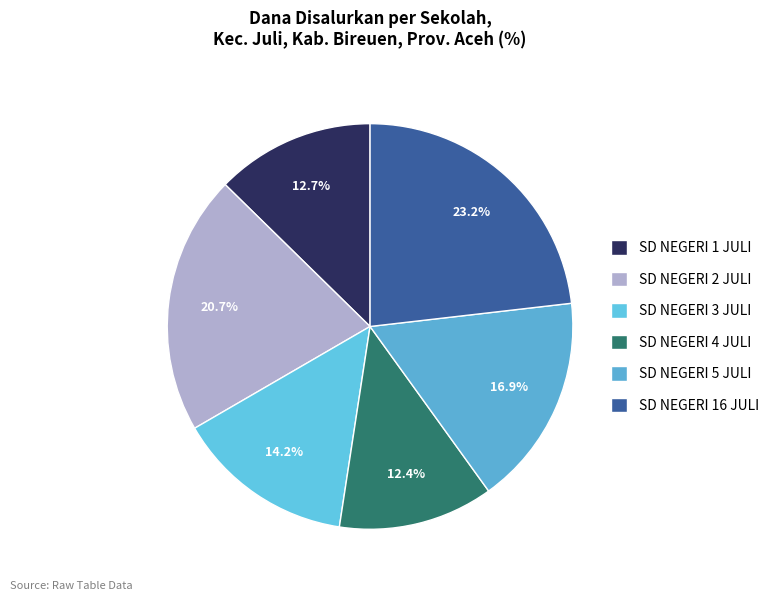

Which category has the biggest portion of the pie?

SD NEGERI 16 JULI